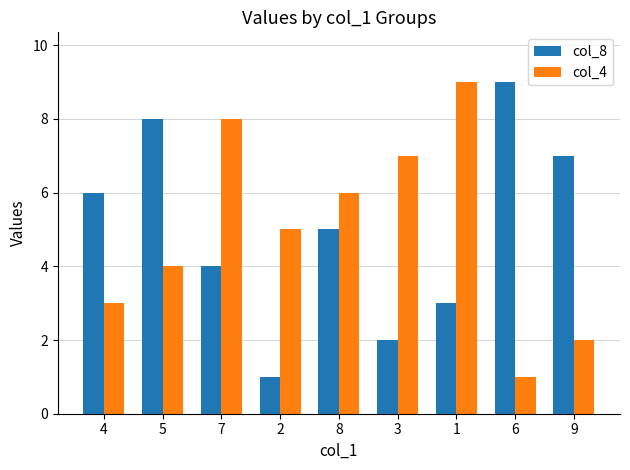

Where does the col_8 series first go above 5?

4